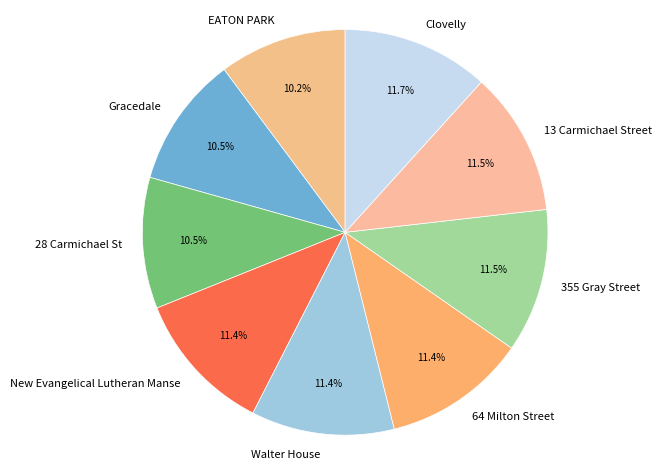

To the nearest percent, what portion does EATON PARK represent?

10%